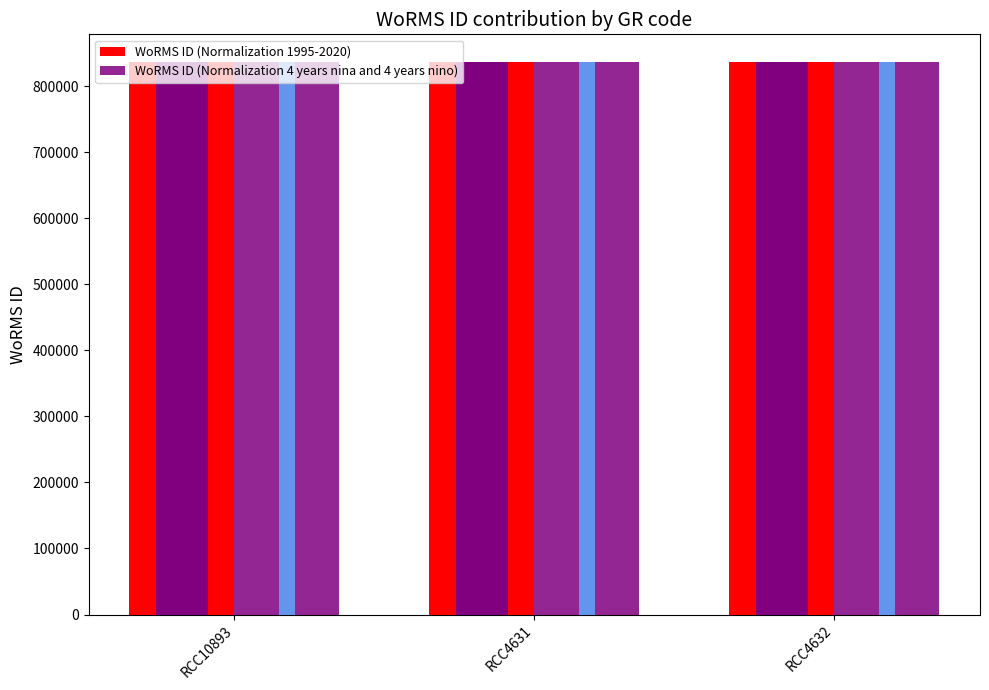

What is the approximate value of WoRMS ID (Normalization 1995-2020) at RCC10893, to the nearest 10?

836480